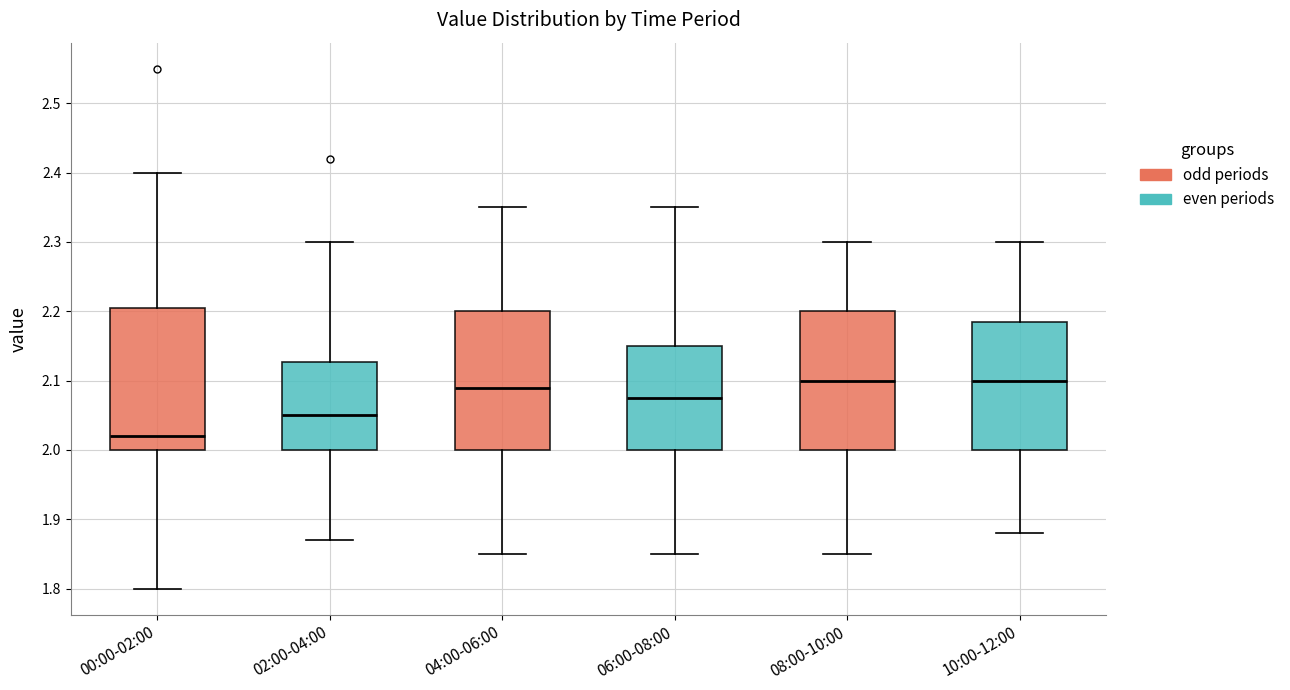

Where is the upper edge of the box for 00:00-02:00 on the y-axis? The values are not printed on the chart, so give them approximately, as read against the axis.

2.21